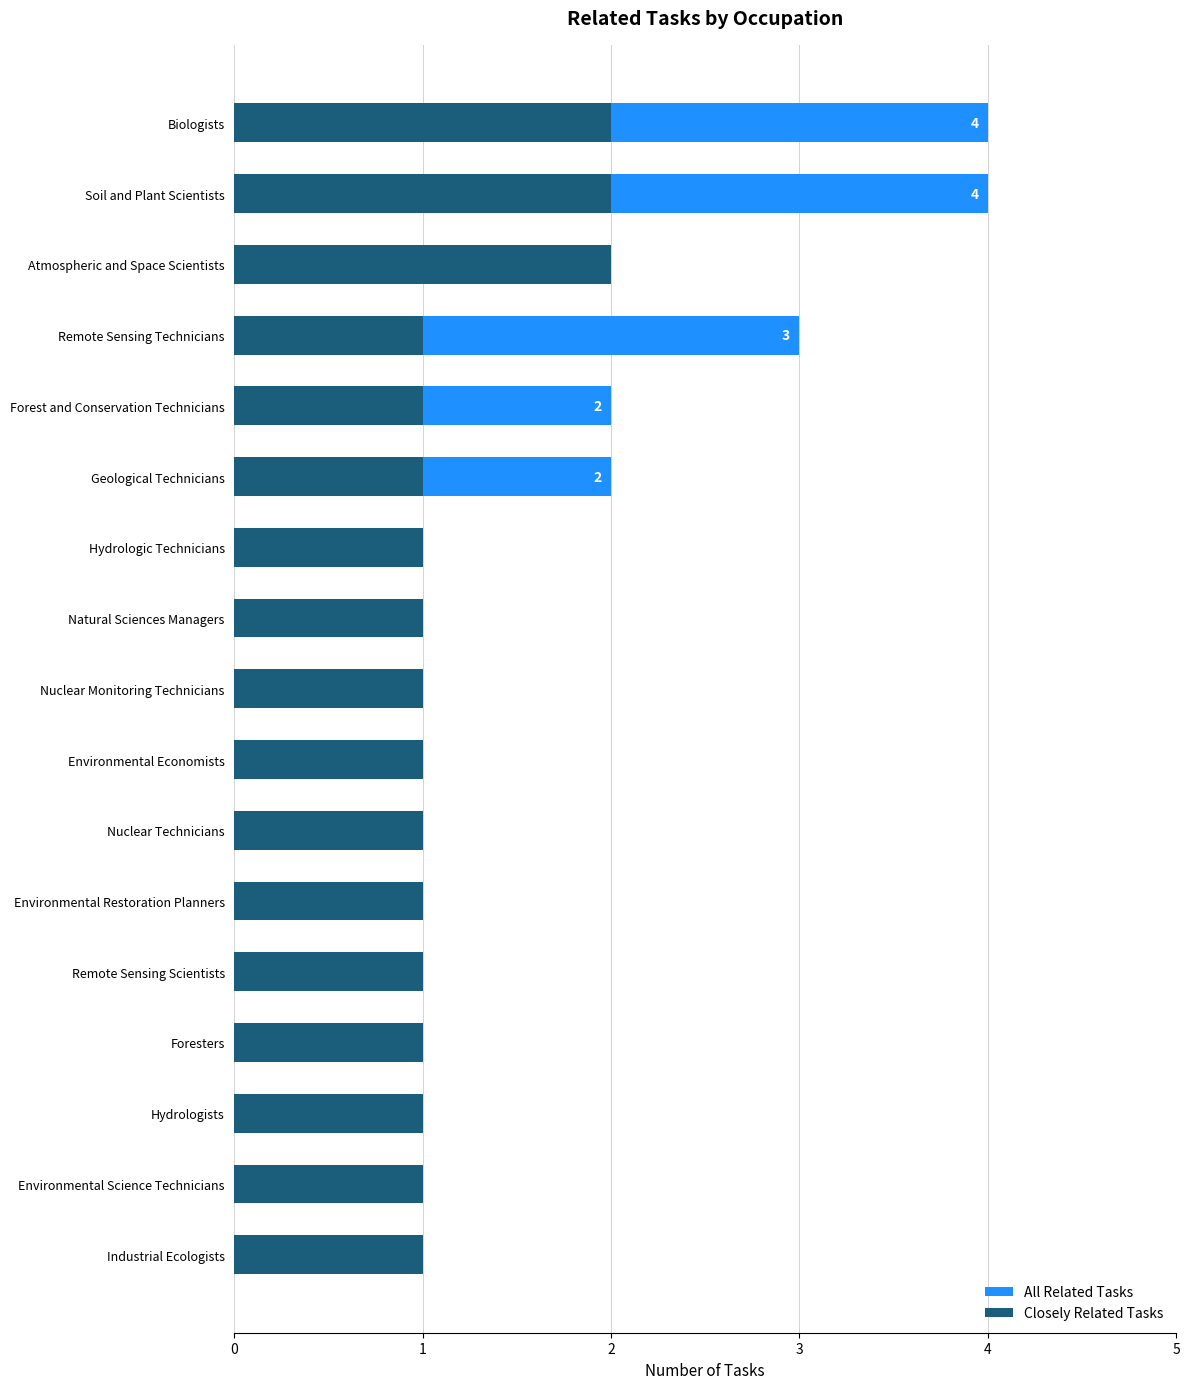

What is the total value across all series at Environmental Science Technicians?

2